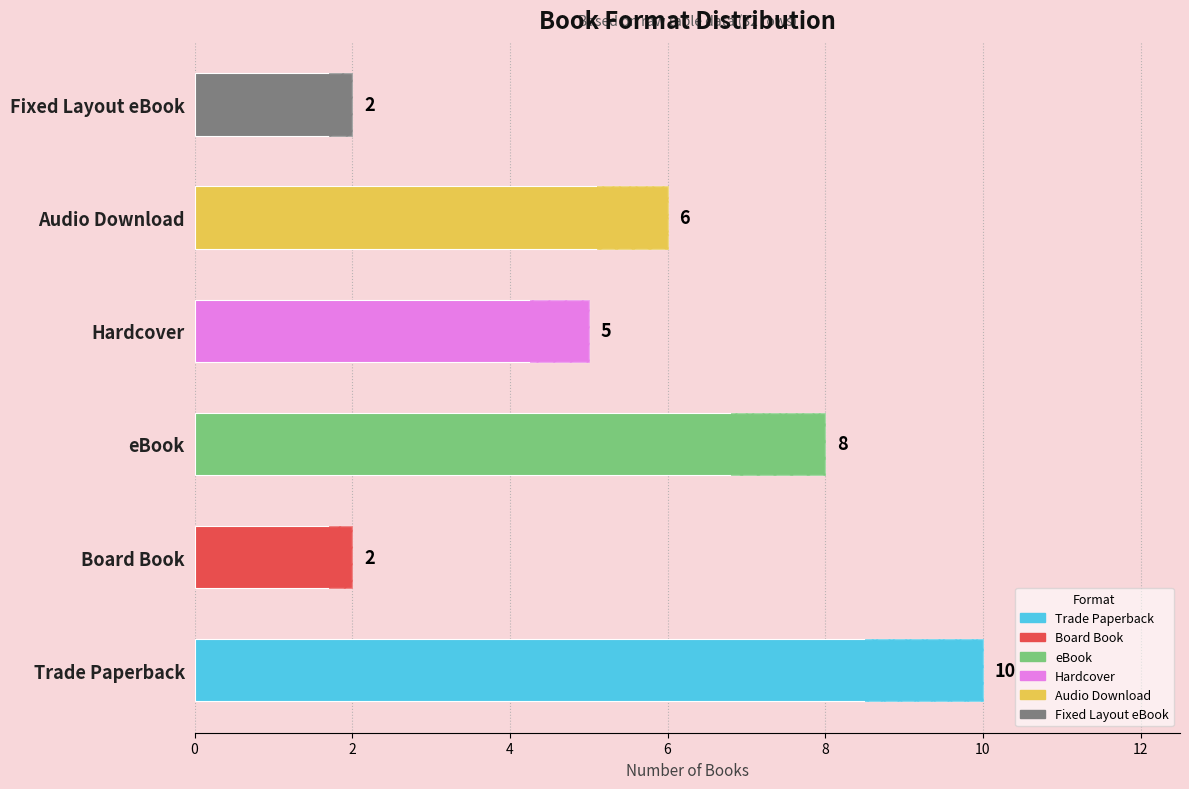

What is the ratio of the value at Trade Paperback to the value at Audio Download?

1.7